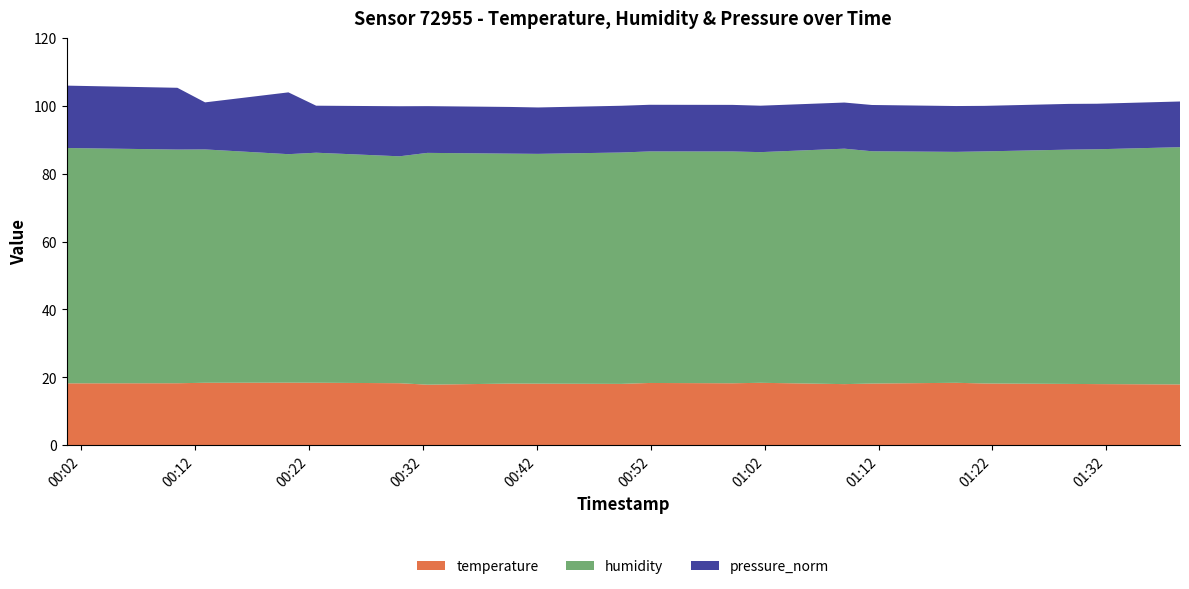

Reading left to right, what are all the values shown in this chart?

temperature: 18.2	18.3	18.4	18.3	18.2	18.1	18.2	18.0	18.4	18.1	17.9	18.0	18.2	18.2	18.4	18.3	18.1	17.8	18.4	18.4
humidity: 69.4	68.9	67.4	66.9	67.8	68.2	68.3	69.4	68.1	69.1	69.9	69.2	68.4	68.5	68.0	68.3	67.7	68.3	67.8	68.8
pressure_norm: 18.4	18.2	18.2	14.8	13.8	13.8	13.7	13.6	13.5	13.5	13.5	13.4	13.4	13.6	13.7	13.8	13.7	13.8	13.9	13.9